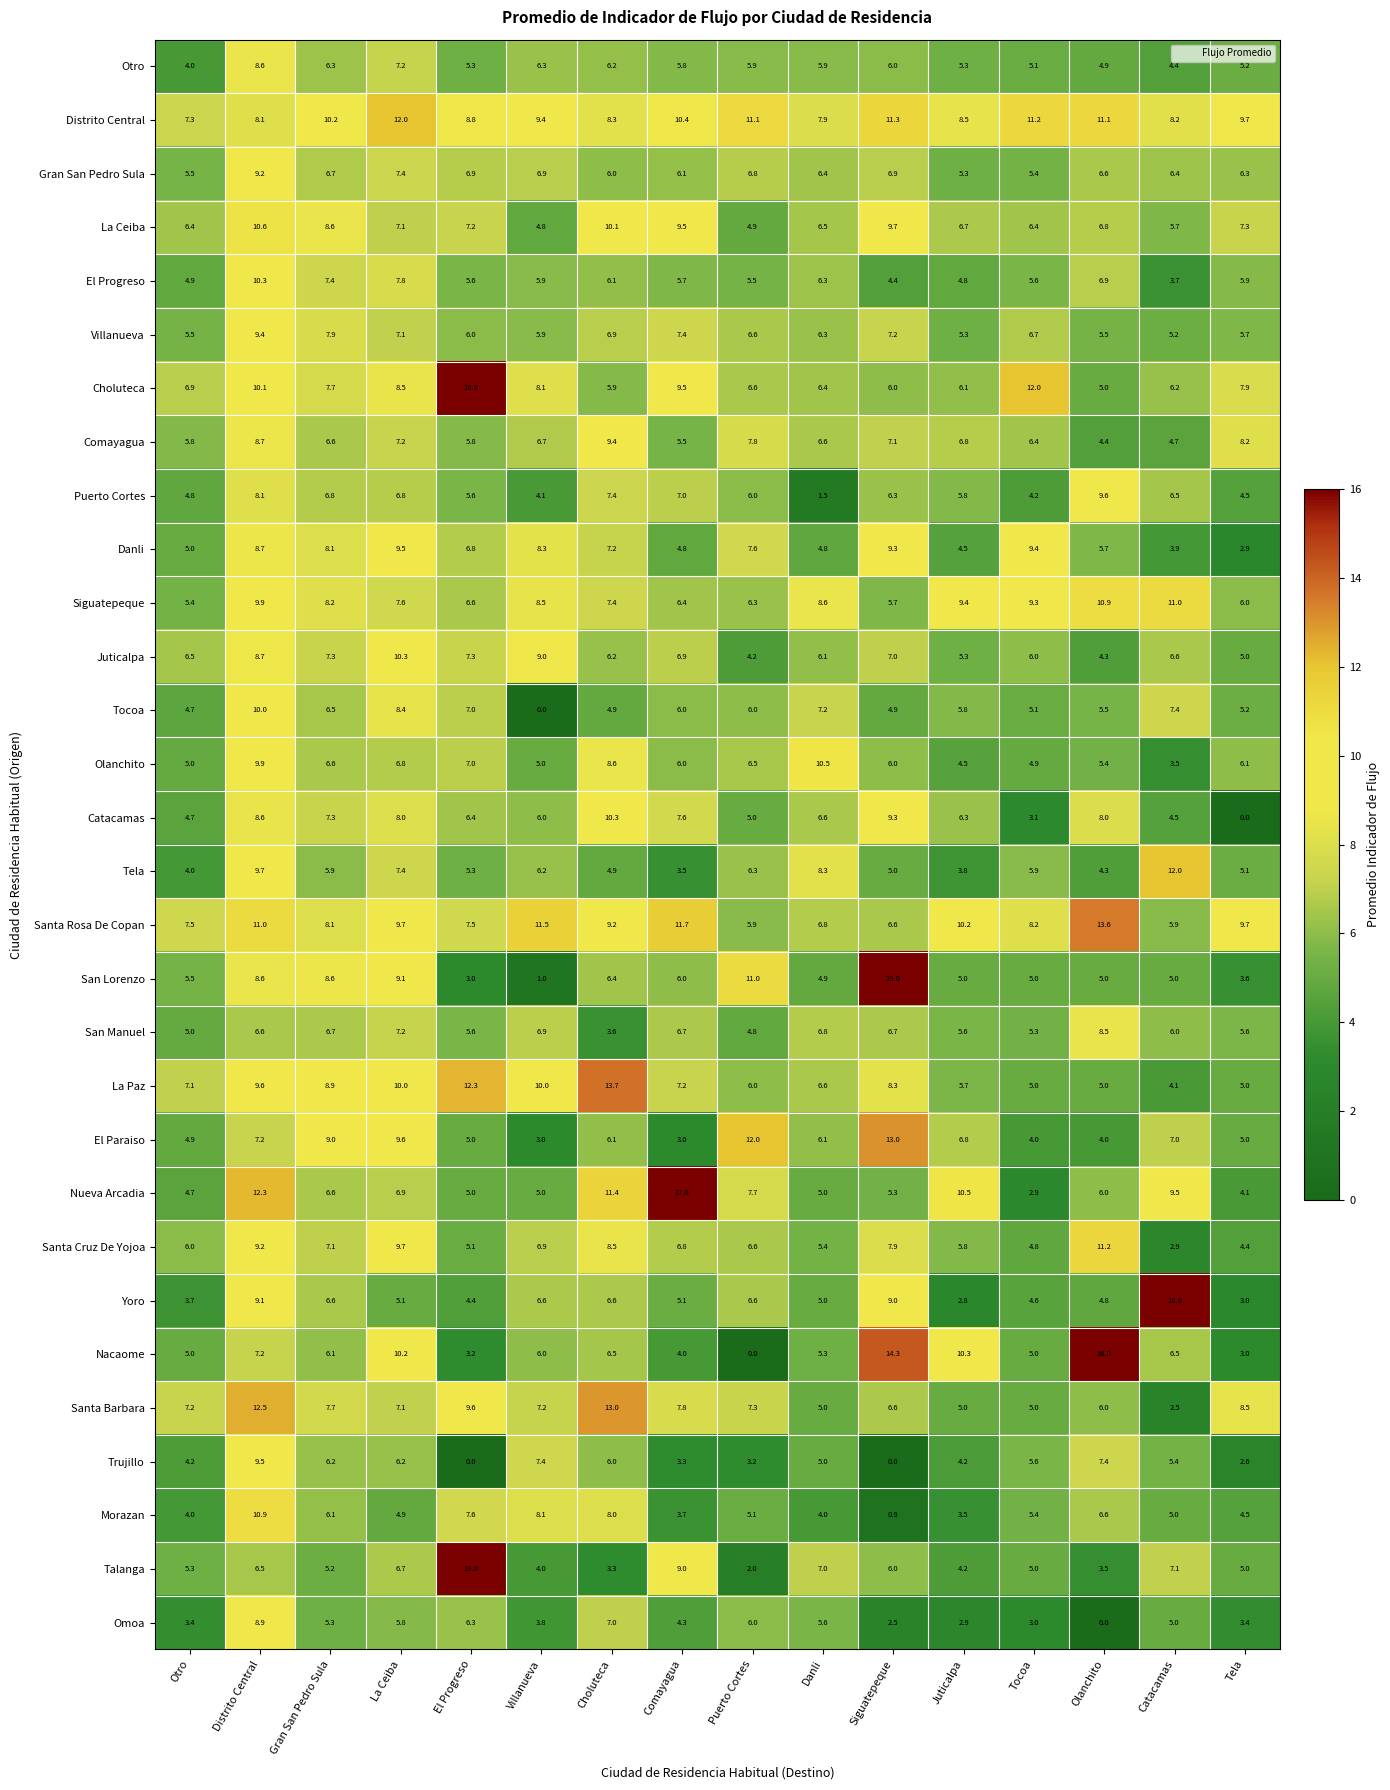

What is the difference between the Danli values at Choluteca and Olanchito?

1.5